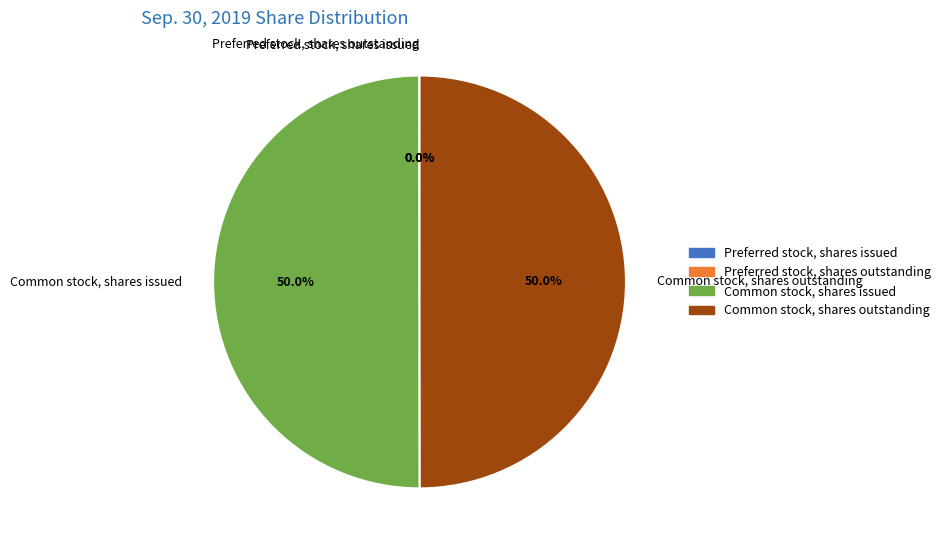

What is the ratio of the value at Common stock, shares issued to the value at Common stock, shares outstanding?

1.0